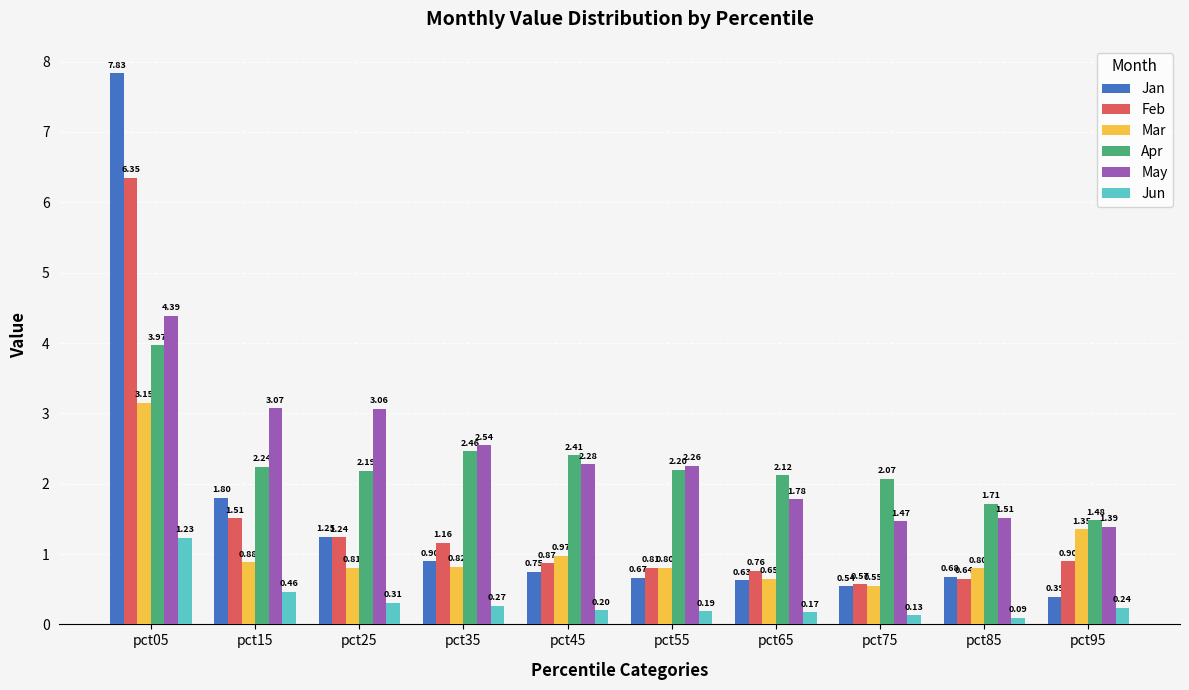

List the labels in order of Jun value, smallest first.

pct85, pct75, pct65, pct55, pct45, pct95, pct35, pct25, pct15, pct05